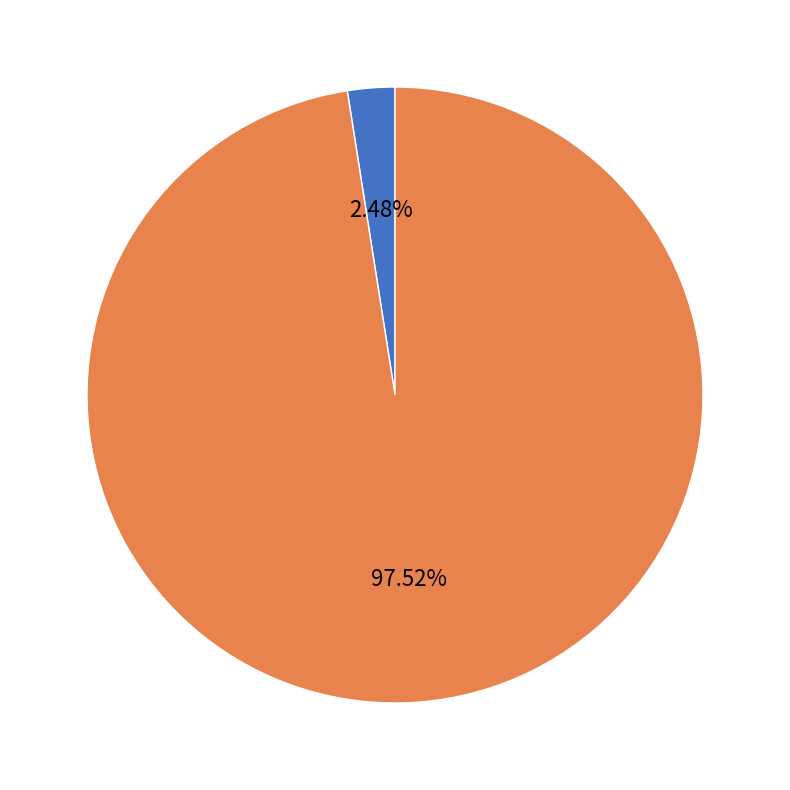

To the nearest percent, what is the average slice percentage?

50%